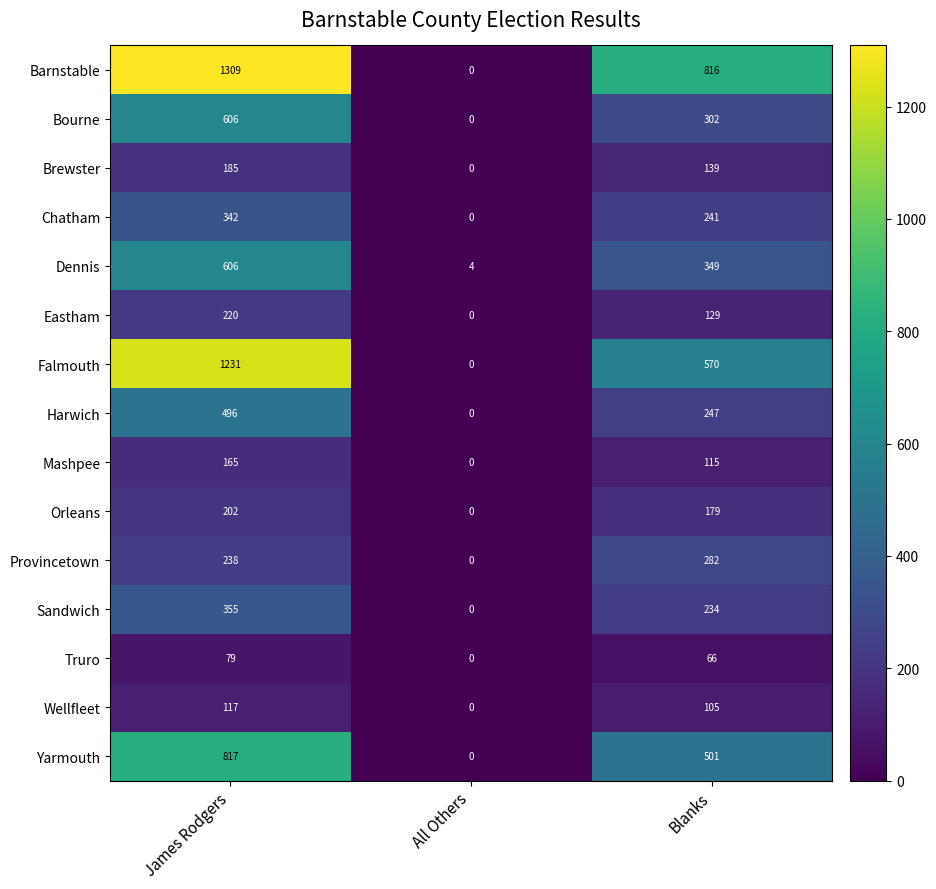

At which category is the sum across all series the highest?

James Rodgers